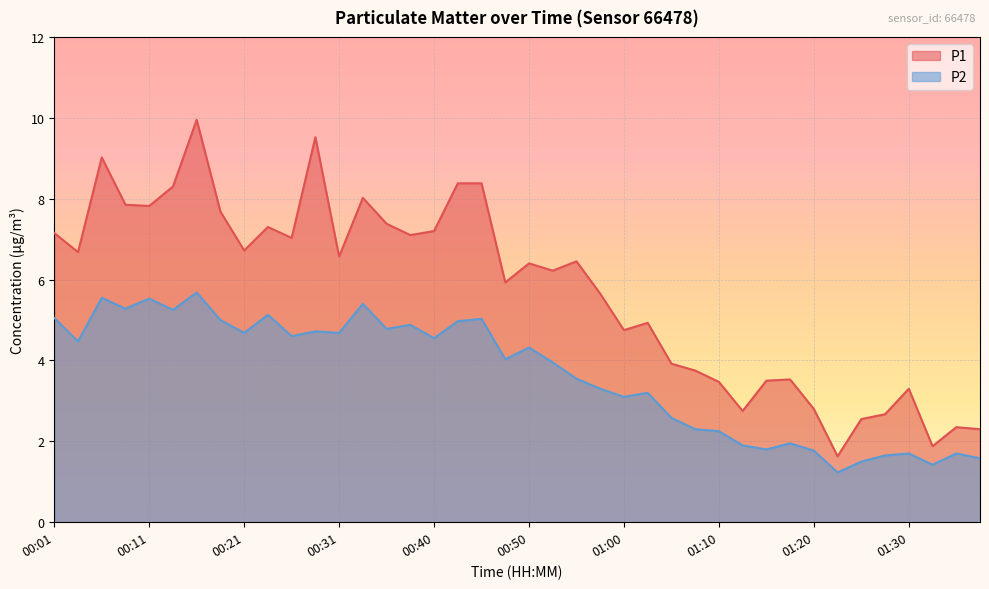

True or false: P2 and P1 intersect in this chart.

False